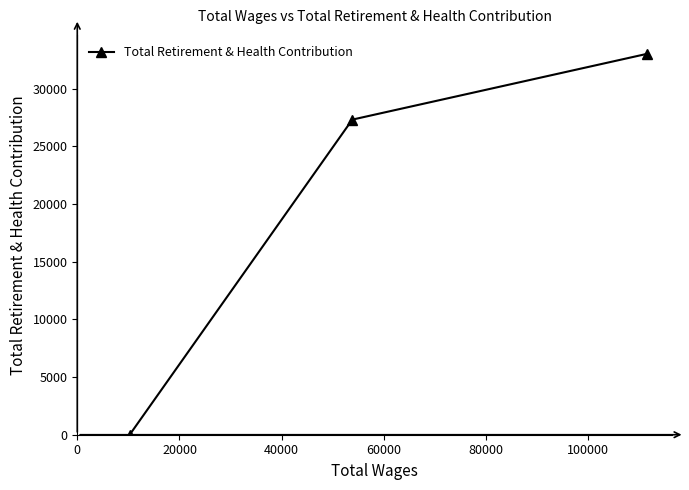

What is the value of the 3rd point from the left?

33003